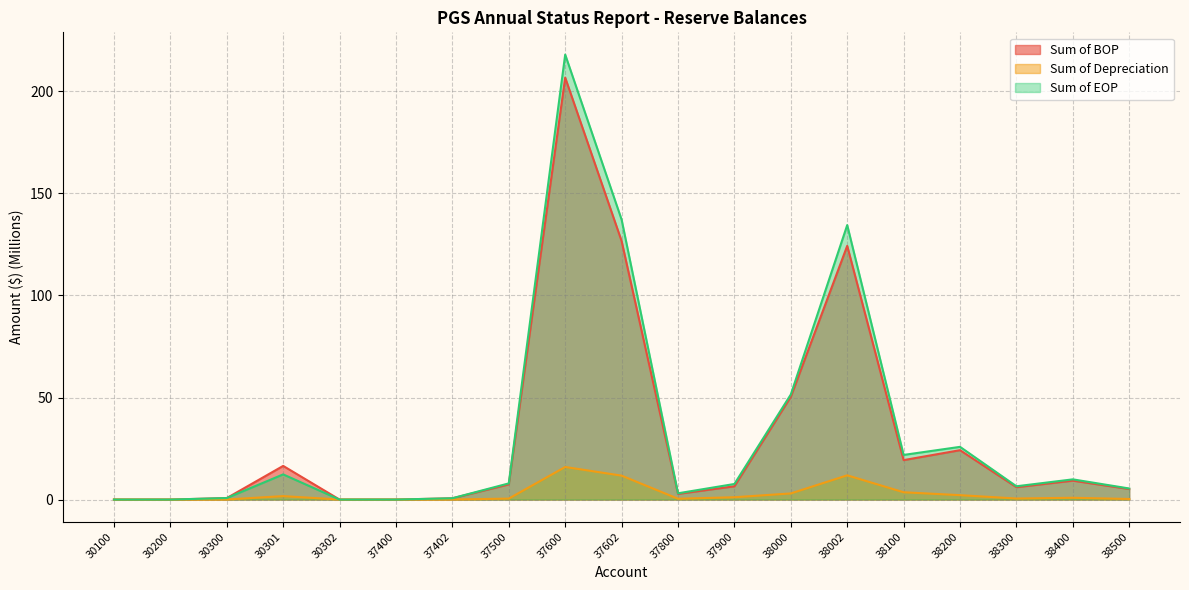

What is the value of the Sum of BOP point at the 11th from the left?

2.8